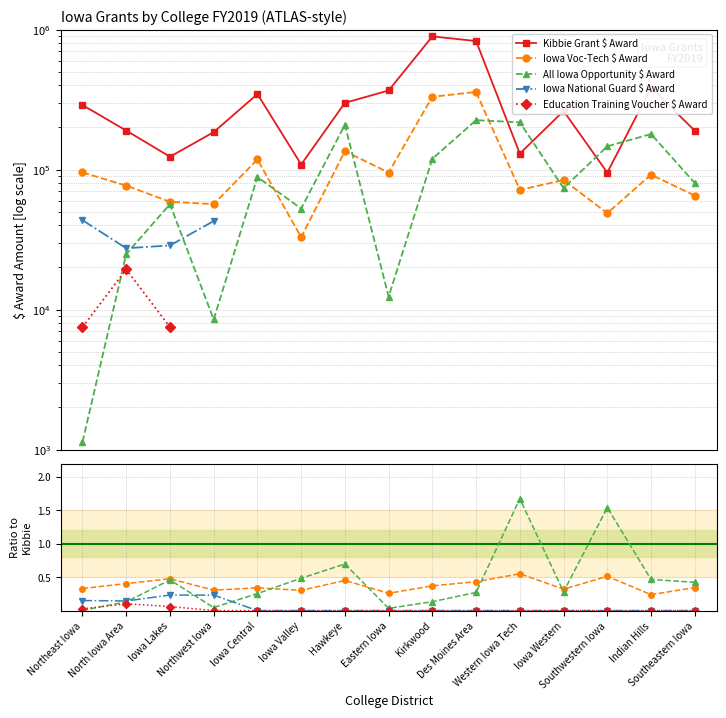

List the labels in order of All Iowa Opportunity $ Award value, largest first.

Western Iowa Tech, Southwestern Iowa, Hawkeye, Iowa Valley, Indian Hills, Iowa Lakes, Southeastern Iowa, Iowa Western, Des Moines Area, Iowa Central, Kirkwood, North Iowa Area, Northwest Iowa, Eastern Iowa, Northeast Iowa